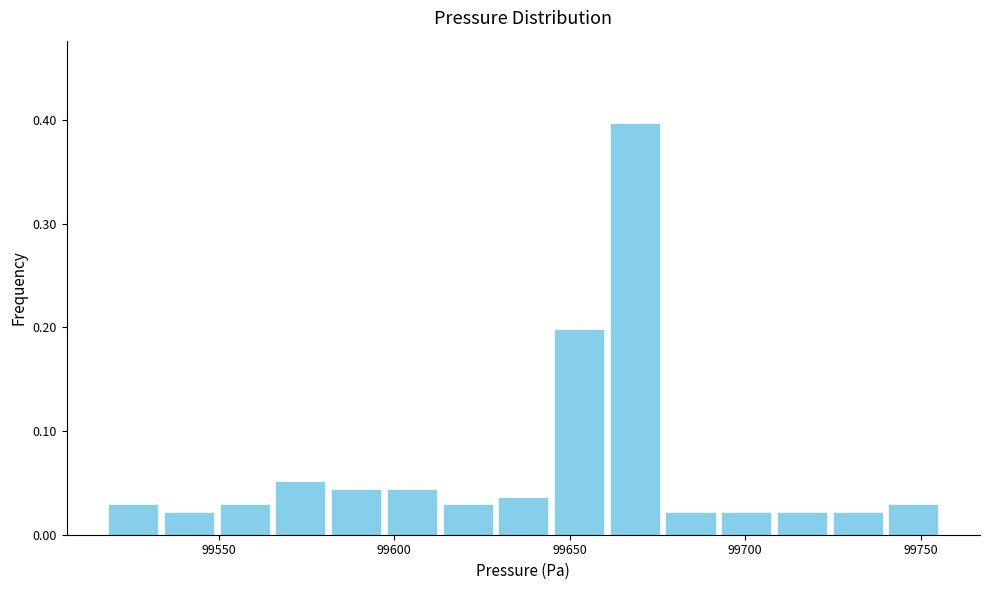

Around what value on the x-axis is the tallest bar? Give the approximate position of its centre, as read against the axis.

99670